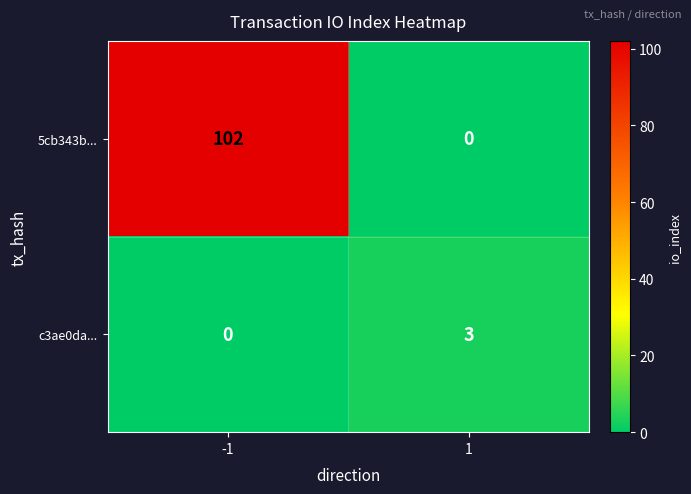

How many series are shown in this chart?

2